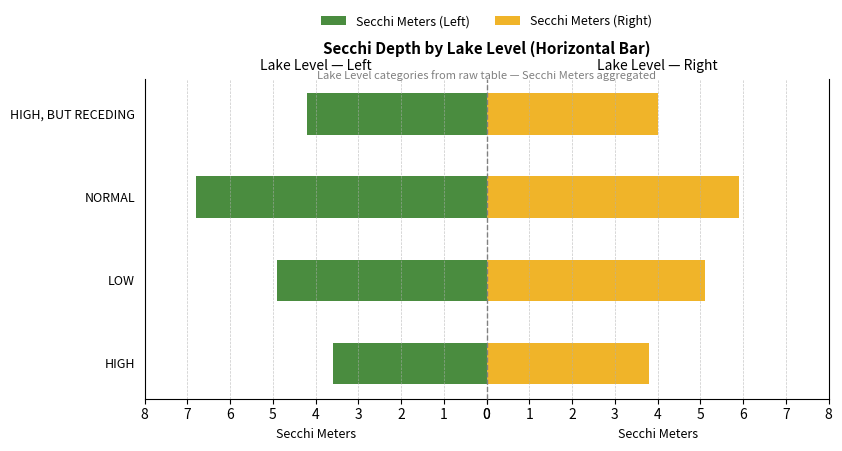

How many bars are there in total?

8